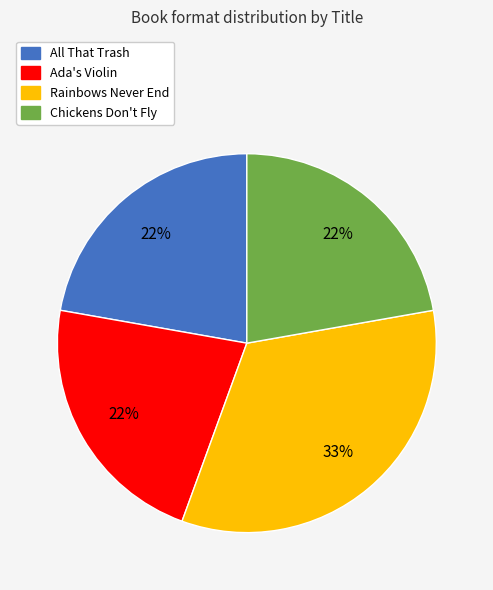

Is Ada's Violin the majority of the pie?

No